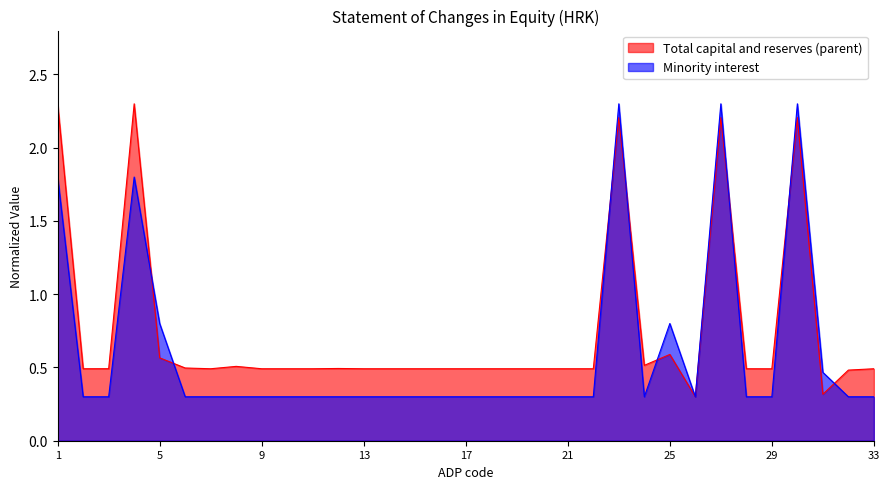

Is the value of Minority interest at 18 greater than the value of Total capital and reserves (parent) at 20?

No